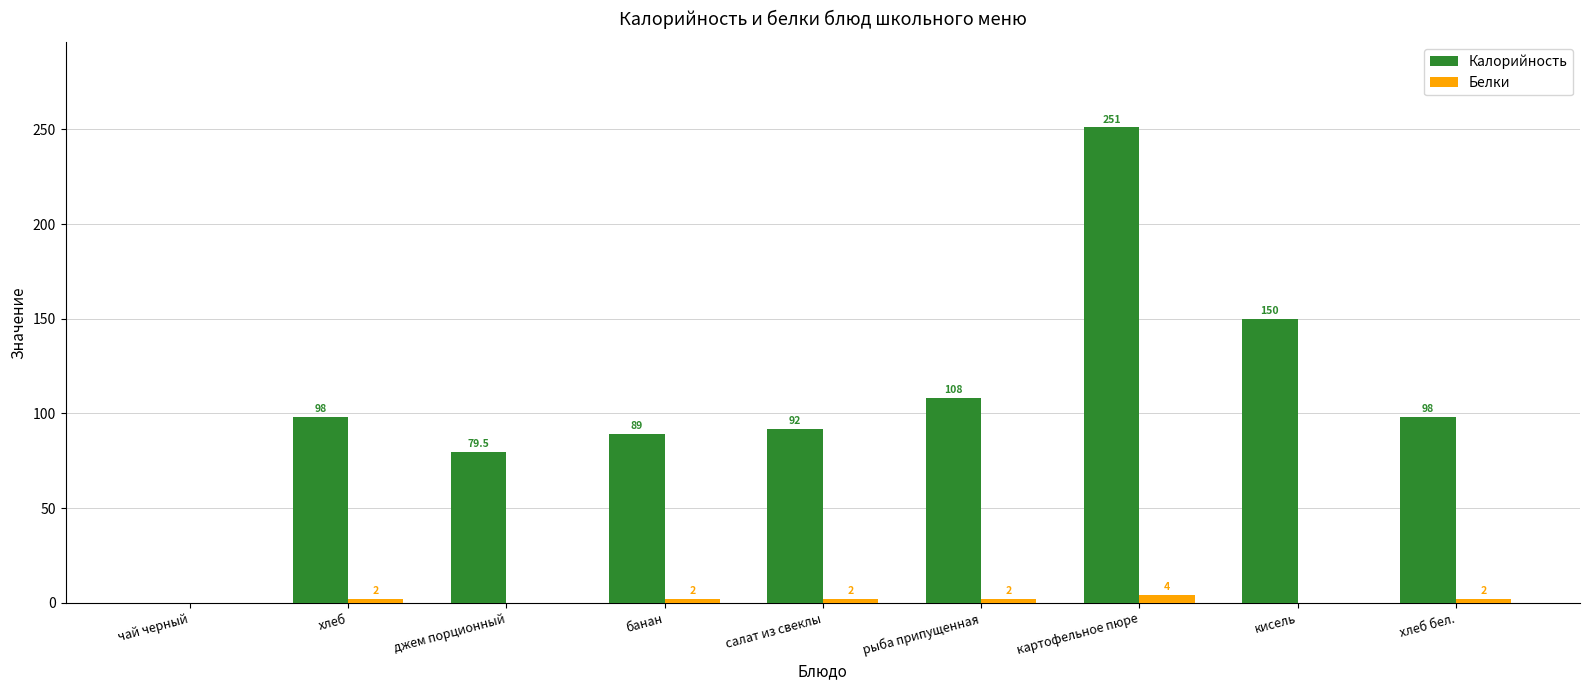

What is the highest value of the Белки series?

4.0